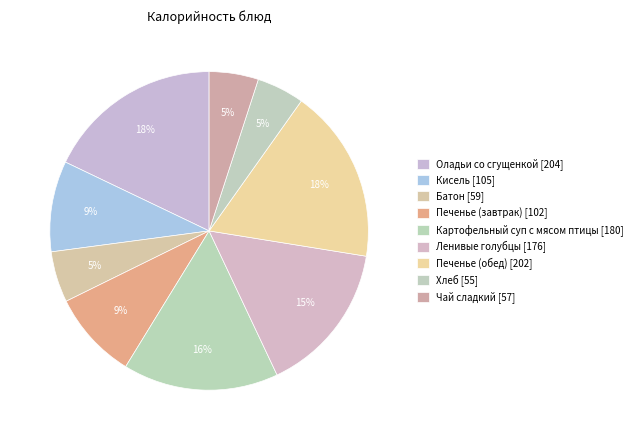

To the nearest percent, what is the difference between the largest and smallest slice percentages?

13%